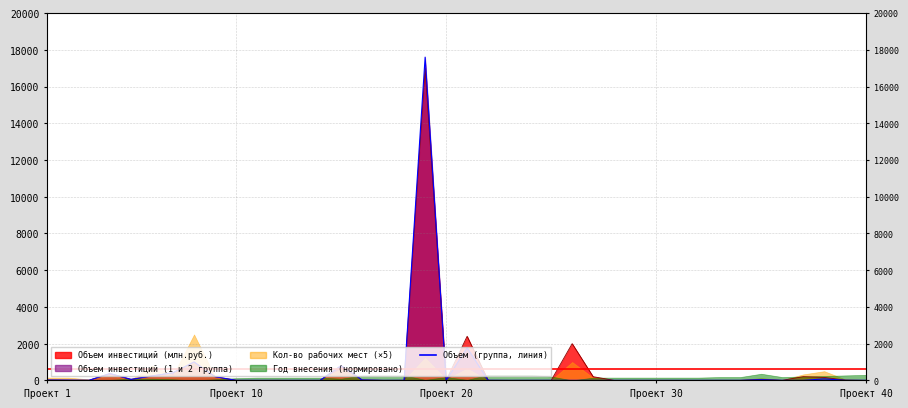

What is the value of the 17th point from the left?

0.4